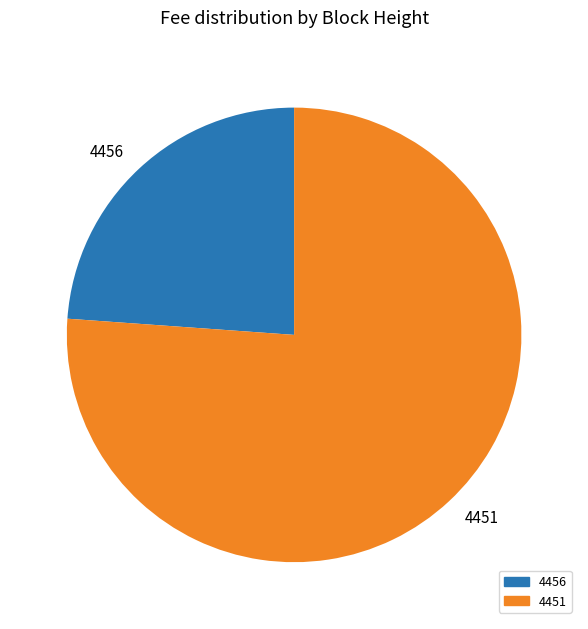

Does any single category account for the majority?

Yes